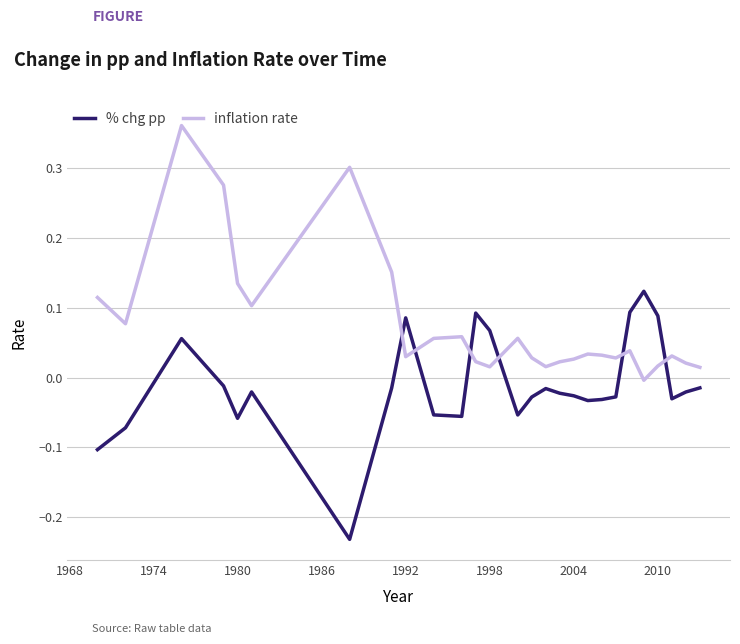

After their last crossing, which series has the higher values: % chg pp or inflation rate?

inflation rate